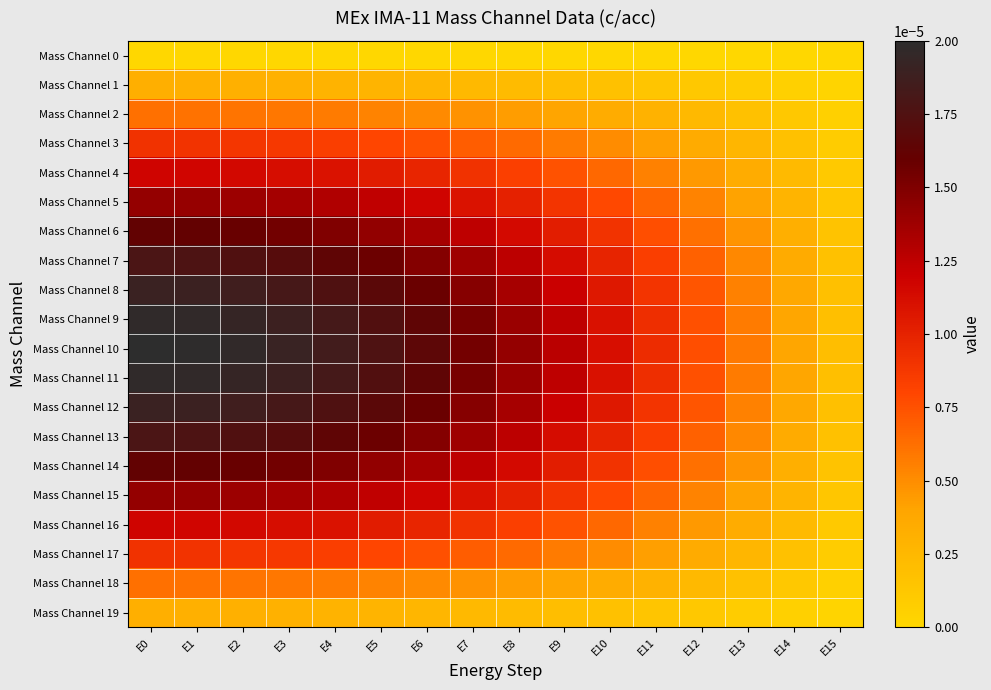

Which category has the highest value across all series?

E0